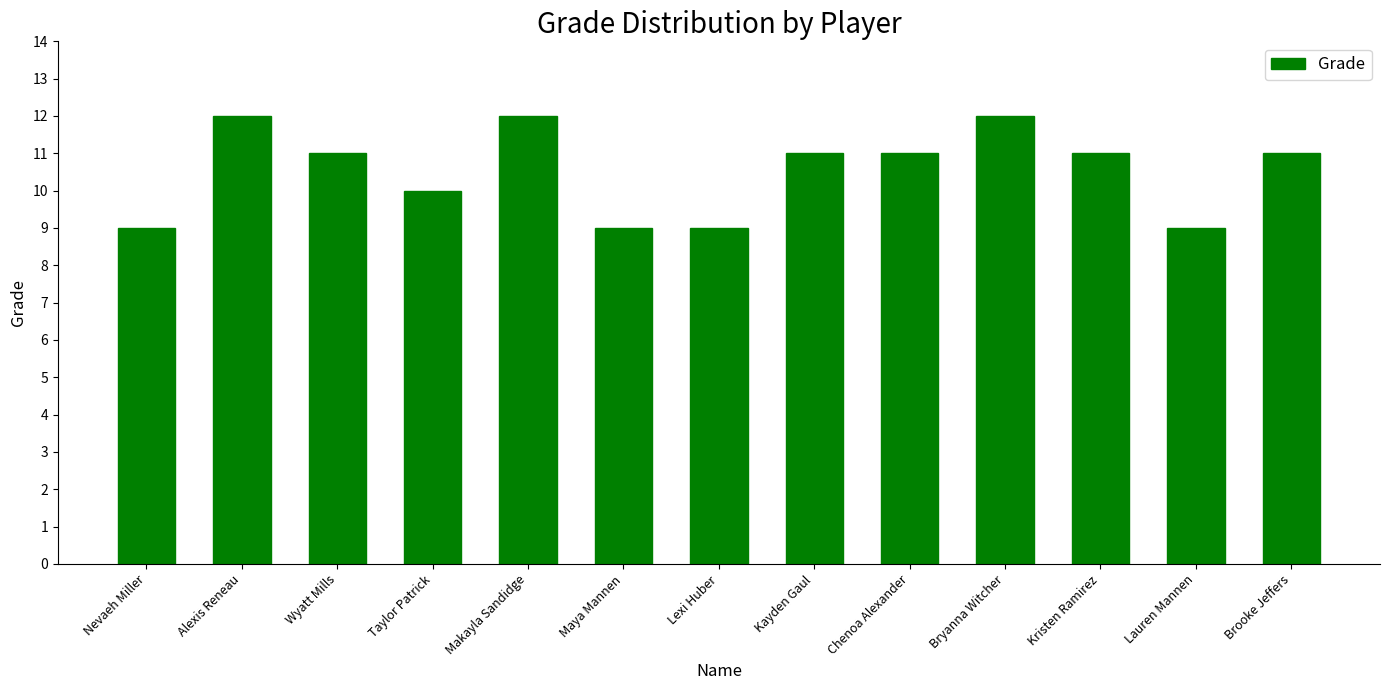

What is the smallest value displayed?

9